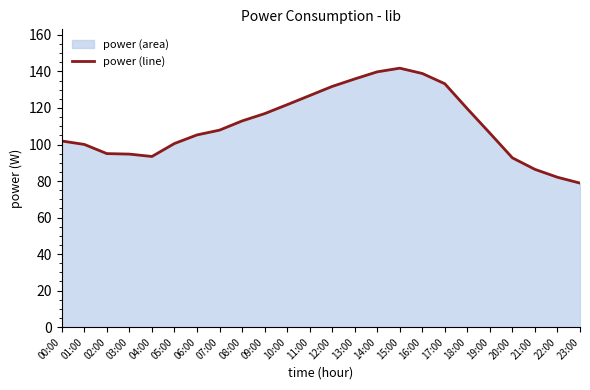

At which category does the chart reach its peak across all series?

15:00